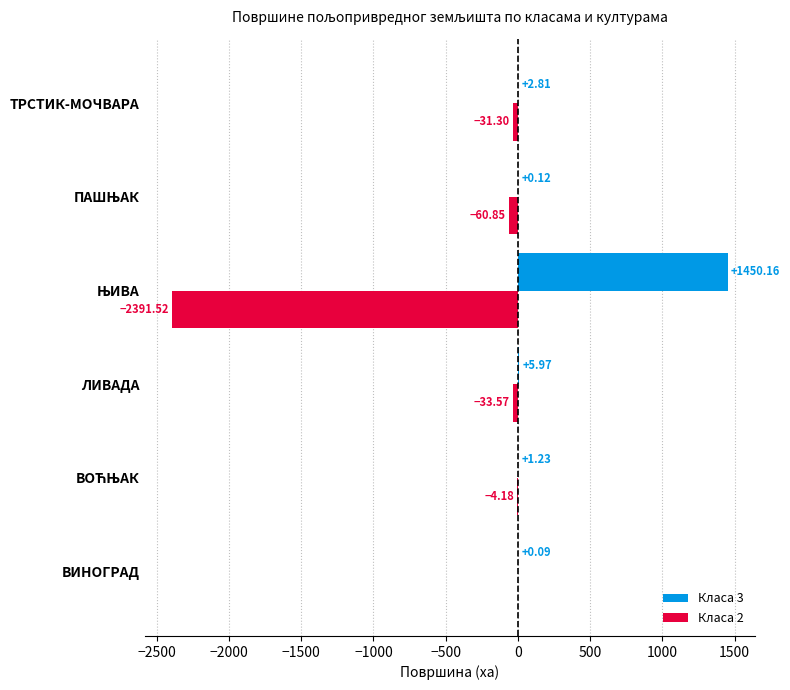

At which label is Класа 3 closest to 725?

ЛИВАДА